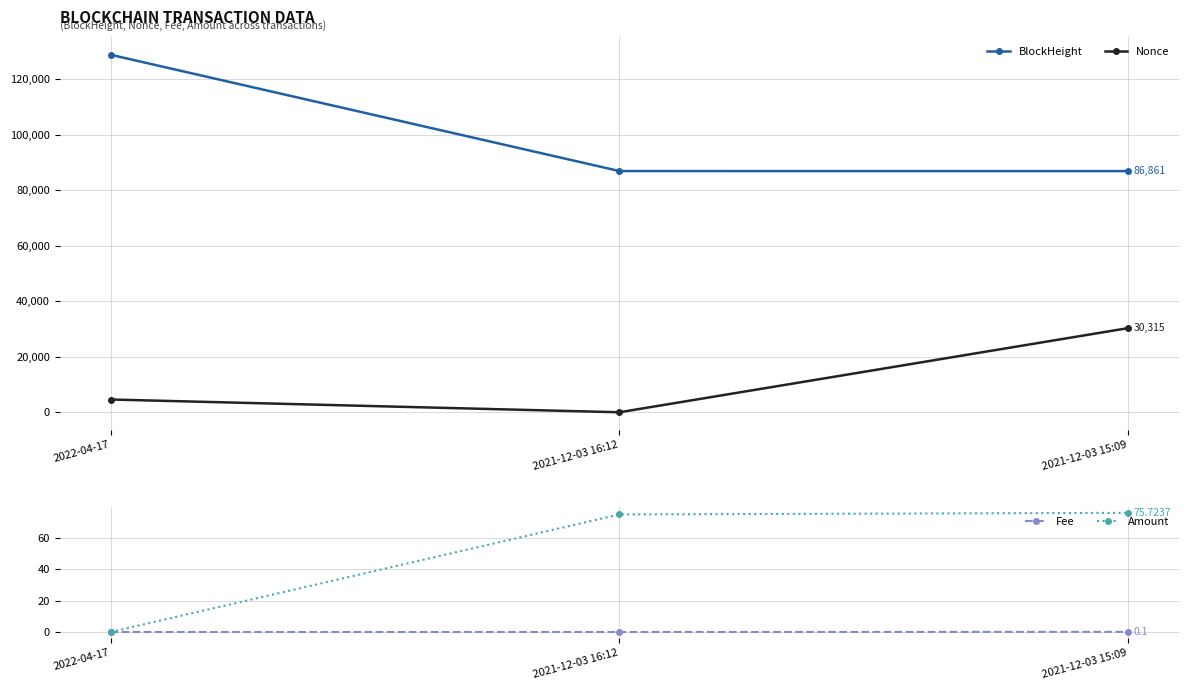

How many data points in Nonce are less than 4596?

1